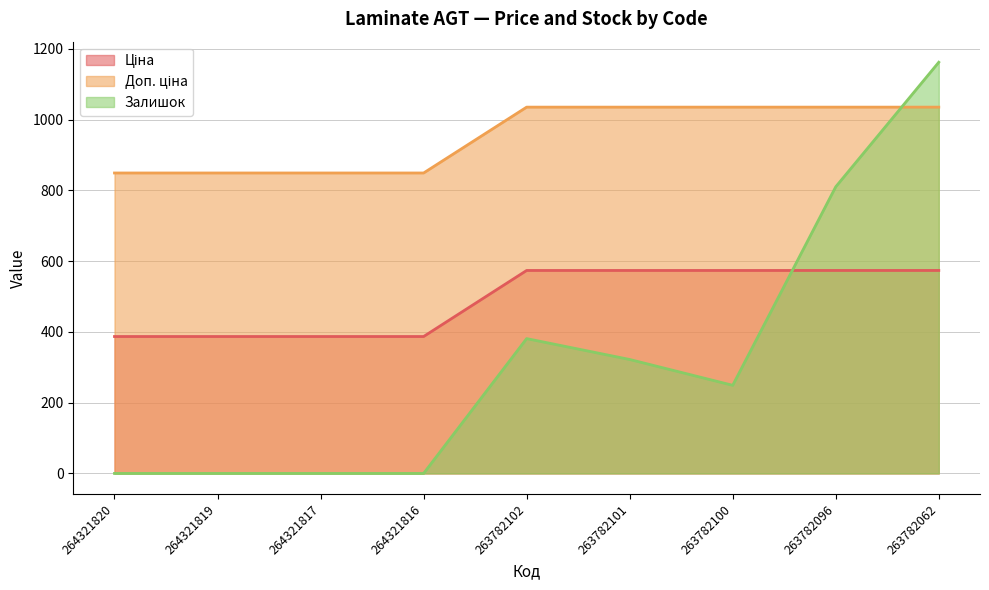

Where do Залишок and Ціна first cross each other?

263782100 and 263782096